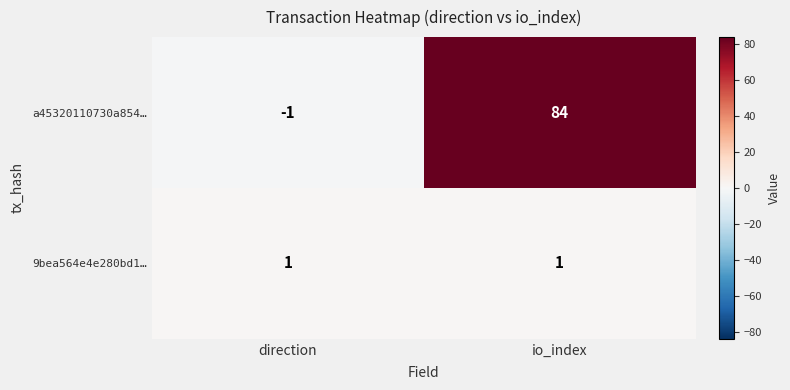

Rank the categories by a45320110730a854… value from highest to lowest.

io_index, direction